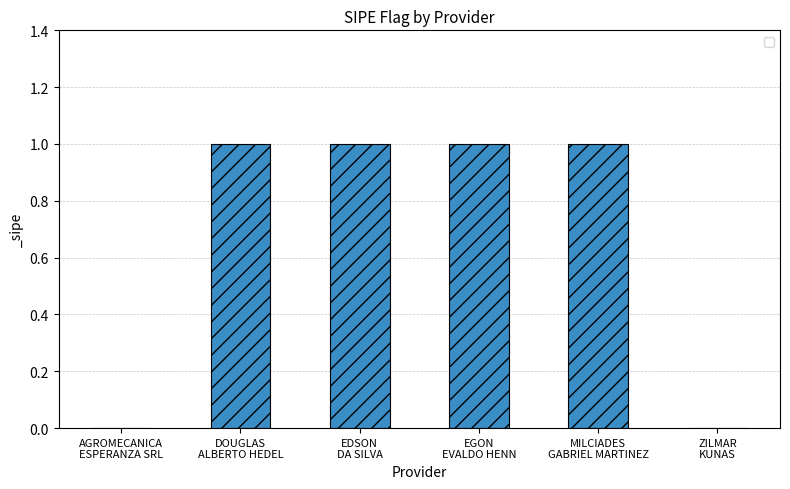

What is the sum of all values?

4